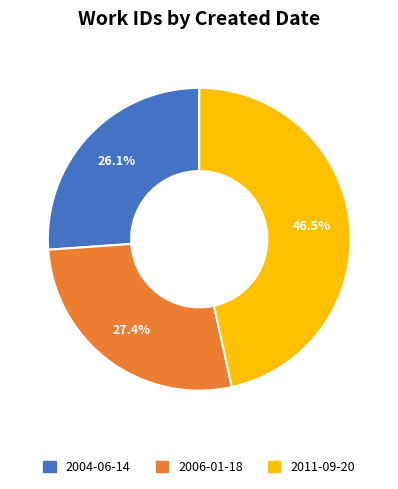

To the nearest percent, what is the average slice percentage?

33%